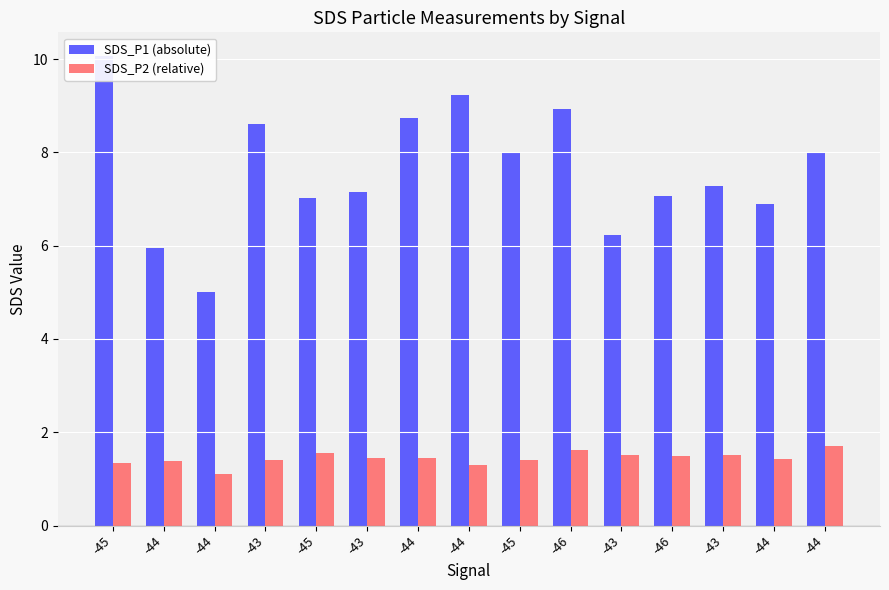

Which series has the widest spread of values?

SDS_P1 (absolute)